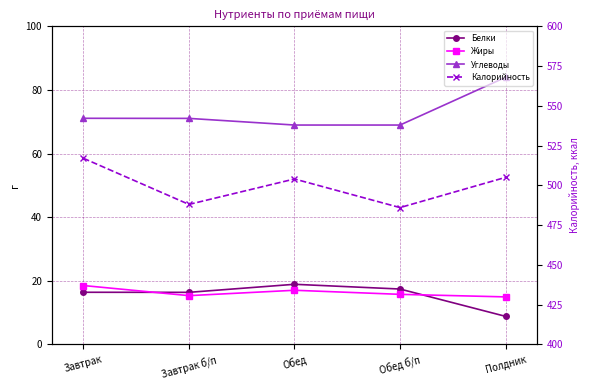

What is the sum of all Белки values?

77.8